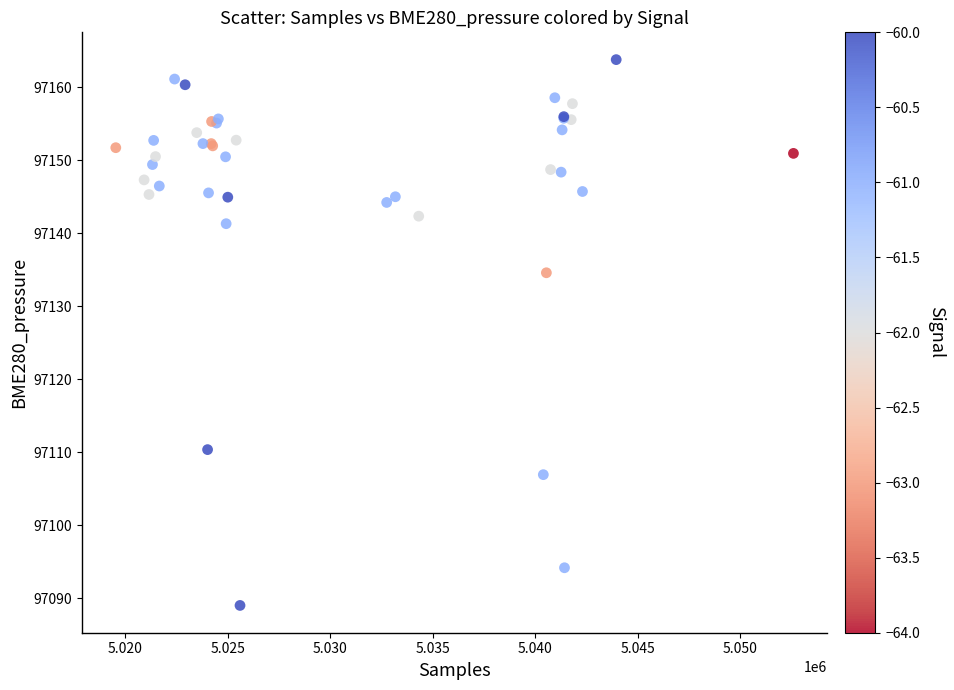

What Y value in the scatter plot is closest to 97126?

97134.6